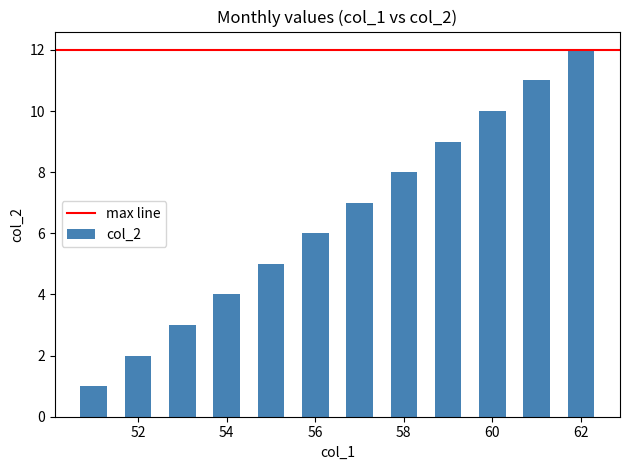

What is the maximum value shown in the chart?

12